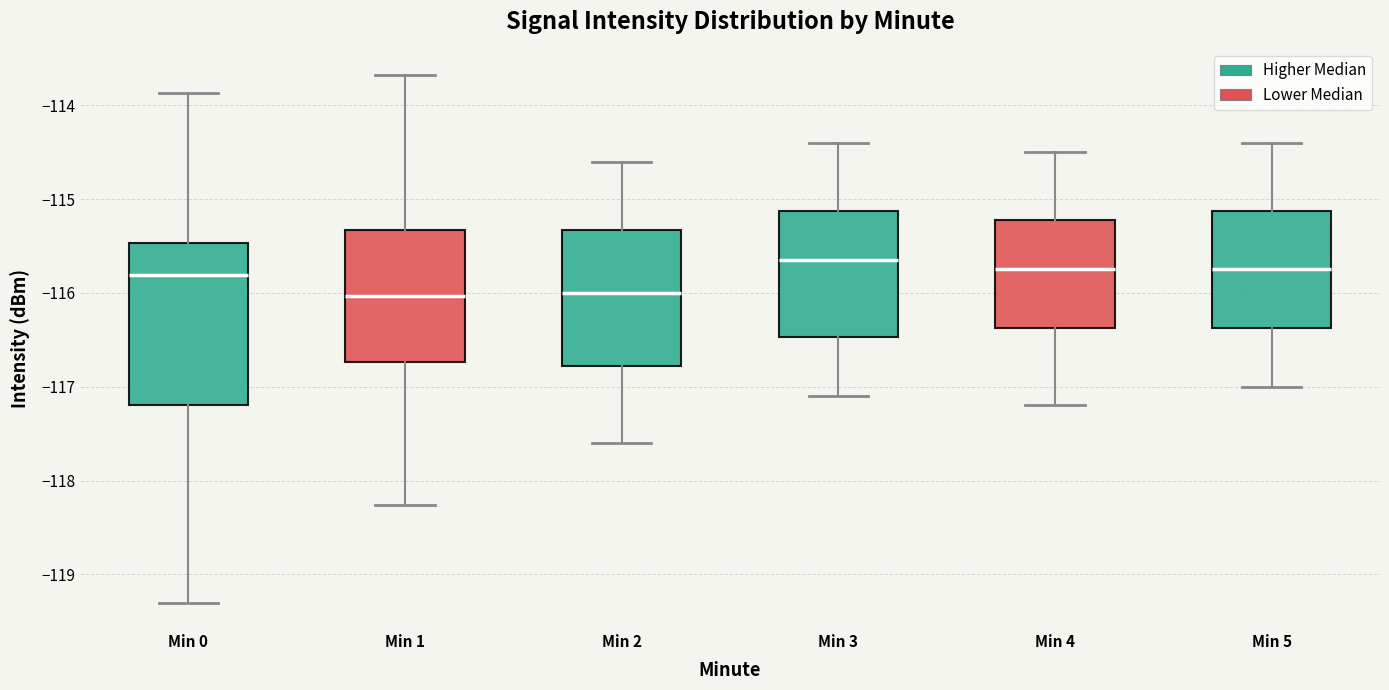

Reading left to right, transcribe this box plot: for each box, give where its median line is, the range the box spans, and where its two whiskers end, as read against the y-axis. The values are not printed on the chart, so give them approximately, as read against the axis.

Min 0: median -115.8, box -117.2 to -115.5, whiskers -119.3 to -113.9
Min 1: median -116.0, box -116.7 to -115.3, whiskers -118.3 to -113.7
Min 2: median -116.0, box -116.8 to -115.3, whiskers -117.6 to -114.6
Min 3: median -115.6, box -116.5 to -115.1, whiskers -117.1 to -114.4
Min 4: median -115.7, box -116.4 to -115.2, whiskers -117.2 to -114.5
Min 5: median -115.7, box -116.4 to -115.1, whiskers -117.0 to -114.4